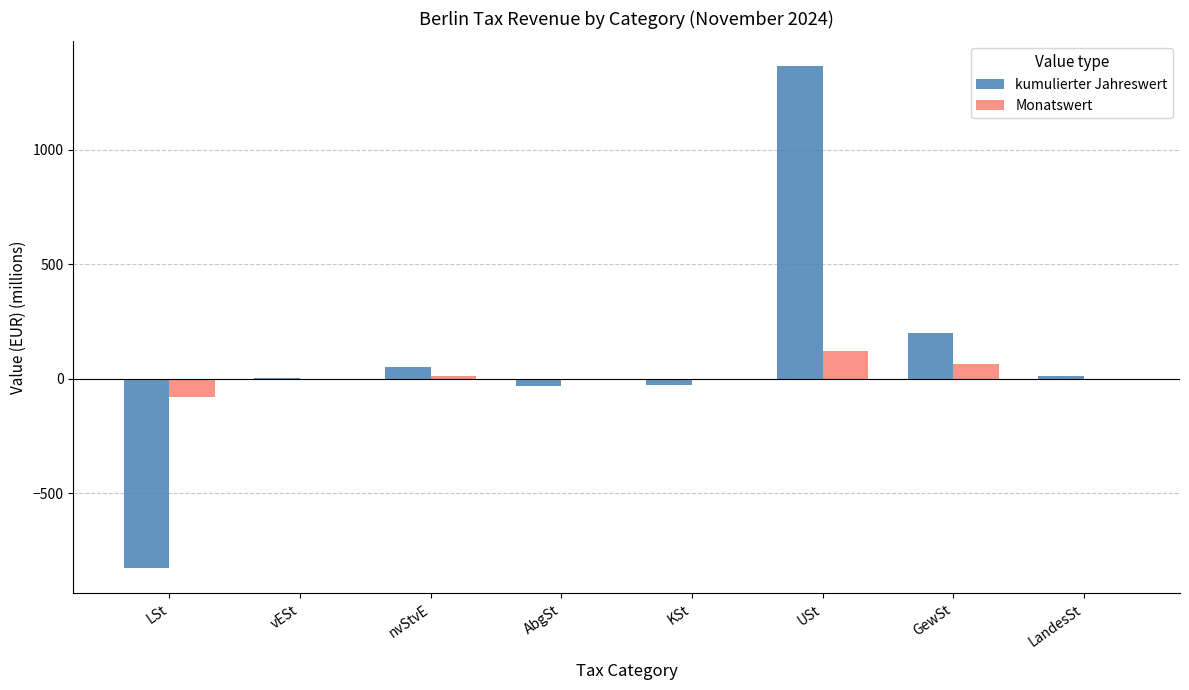

What is the sum of all kumulierter Jahreswert values?

740.9